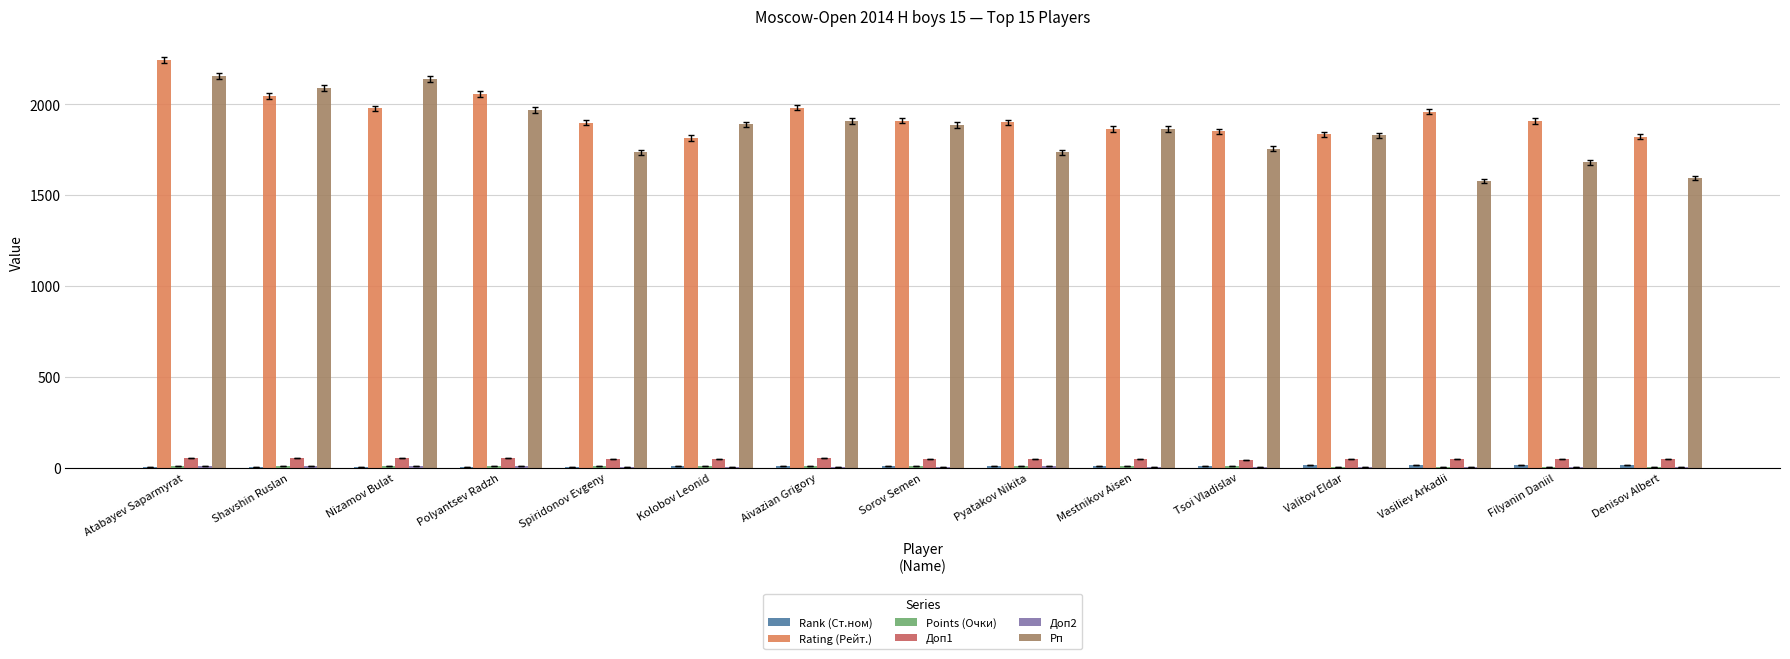

Between Nizamov Bulat and Filyanin Daniil, which series saw the biggest shift?

Рп